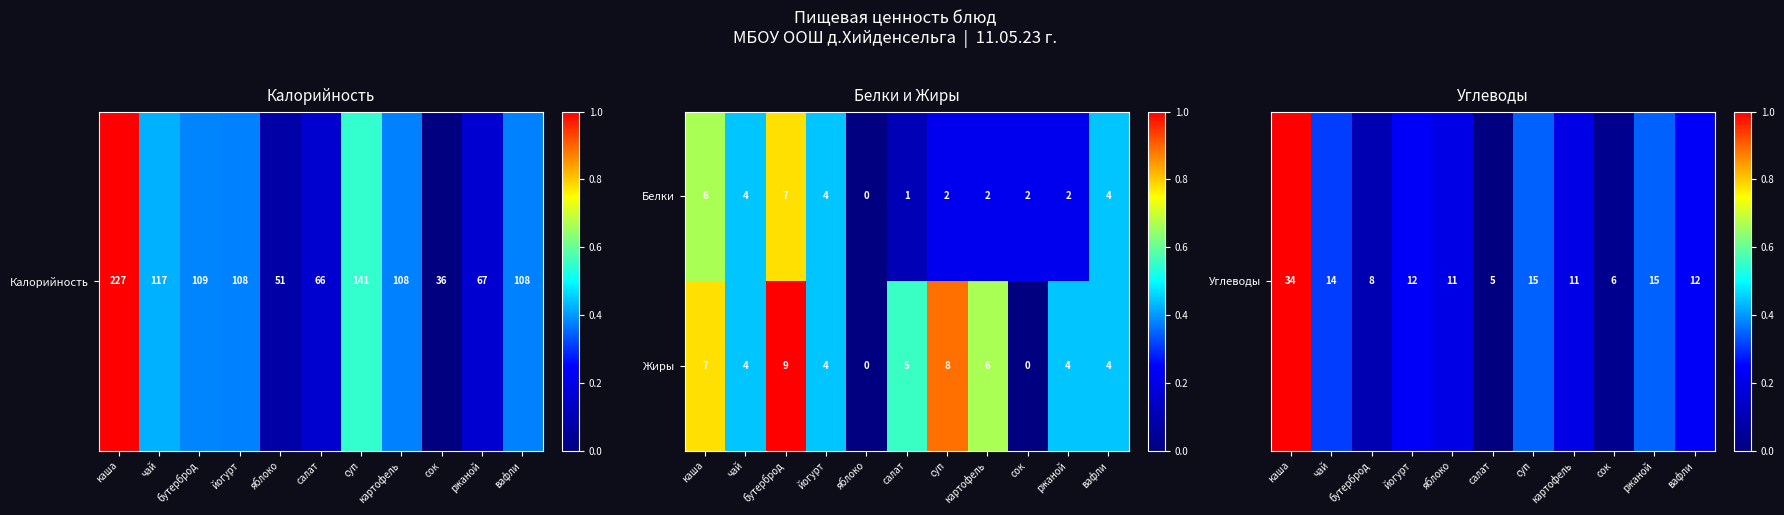

Is it true that Жиры equals 7 at салат?

False